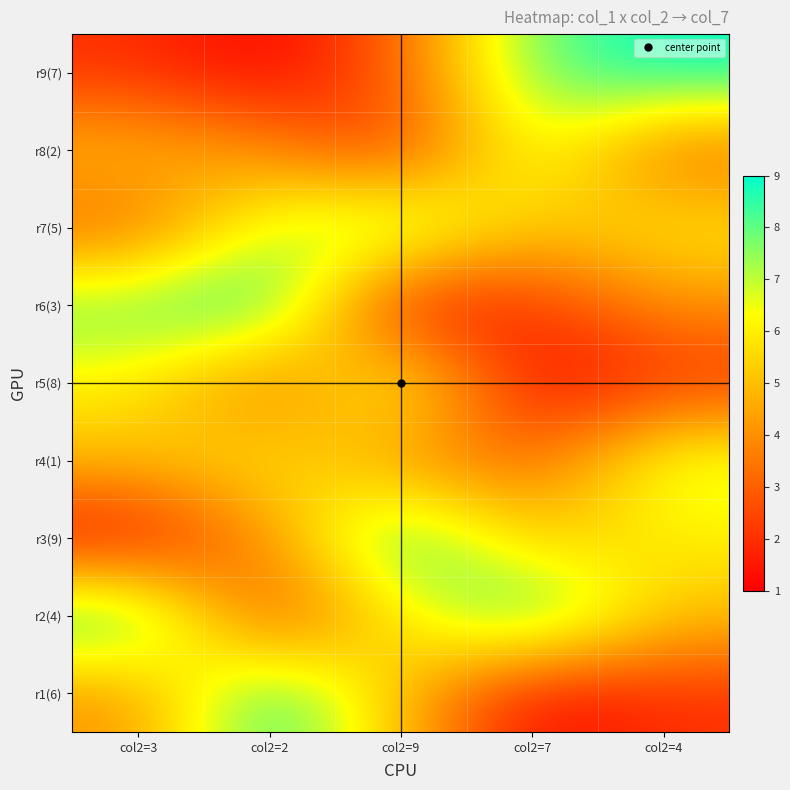

Rank the series by their maximum value, from highest to lowest.

r1(6), r2(4), r3(9), r6(3), r9(7), r7(5), r4(1), r5(8), r8(2)